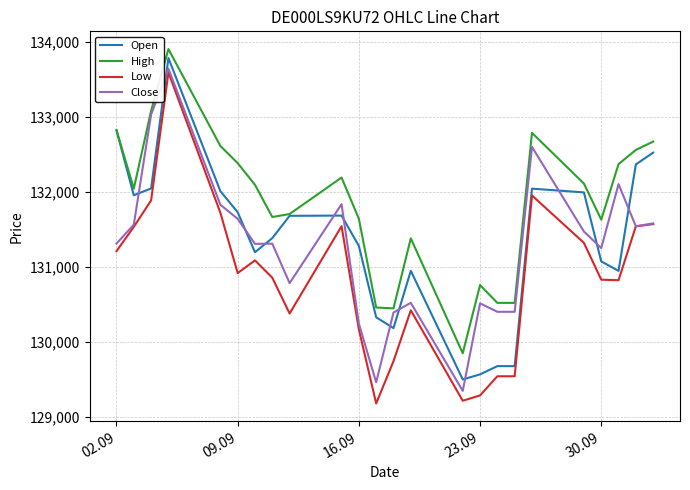

Which series has the largest total across all categories?

High